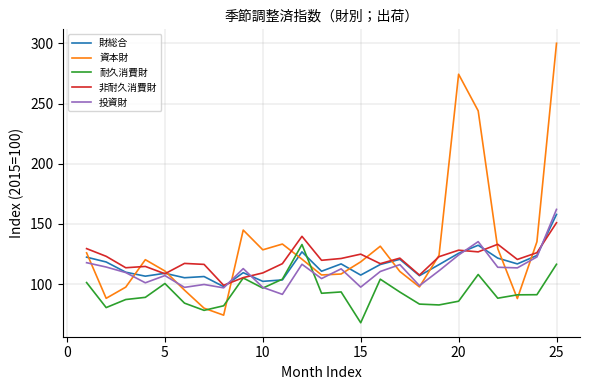

What are all the series names shown in the legend?

財総合, 資本財, 耐久消費財, 非耐久消費財, 投資財